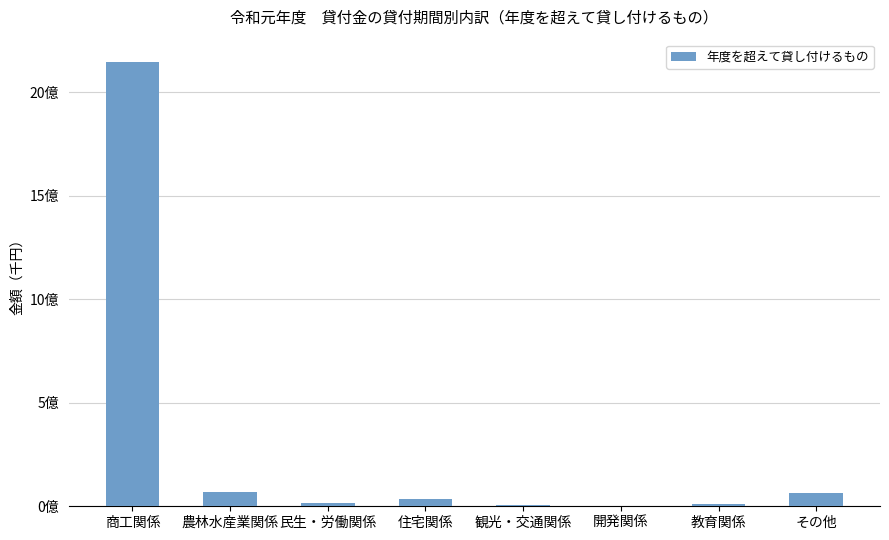

Approximately how many times larger is the value at 農林水産業関係 compared to 開発関係?

36.5